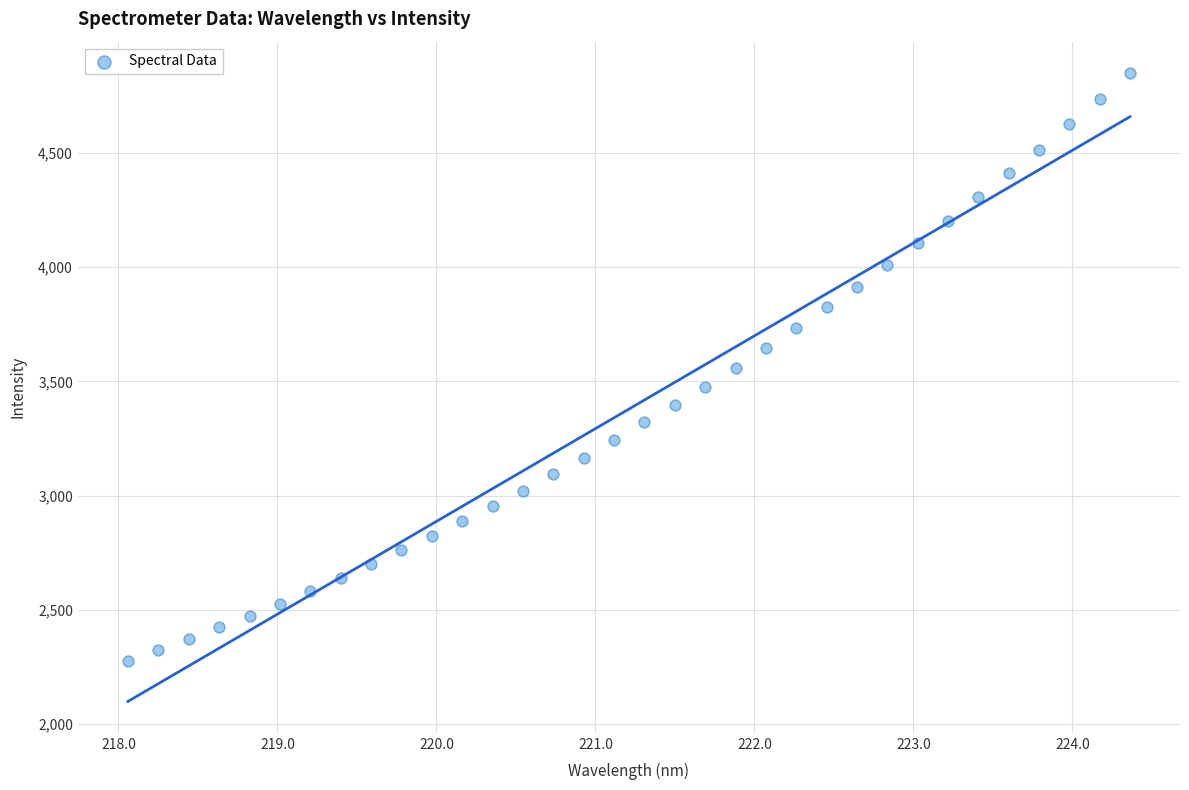

What is the range of Y values (max minus min)?

2573.8